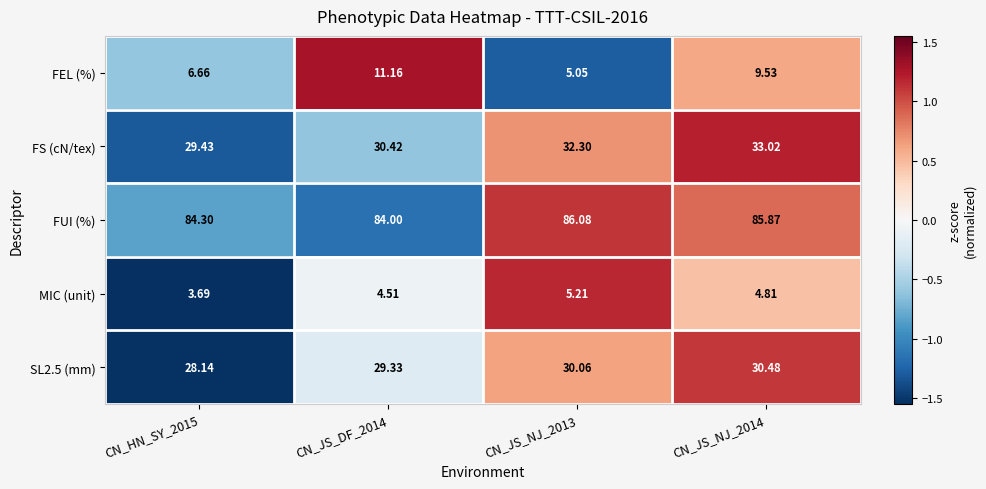

List the series in order of their peak value, lowest first.

MIC (unit), FEL (%), SL2.5 (mm), FS (cN/tex), FUI (%)